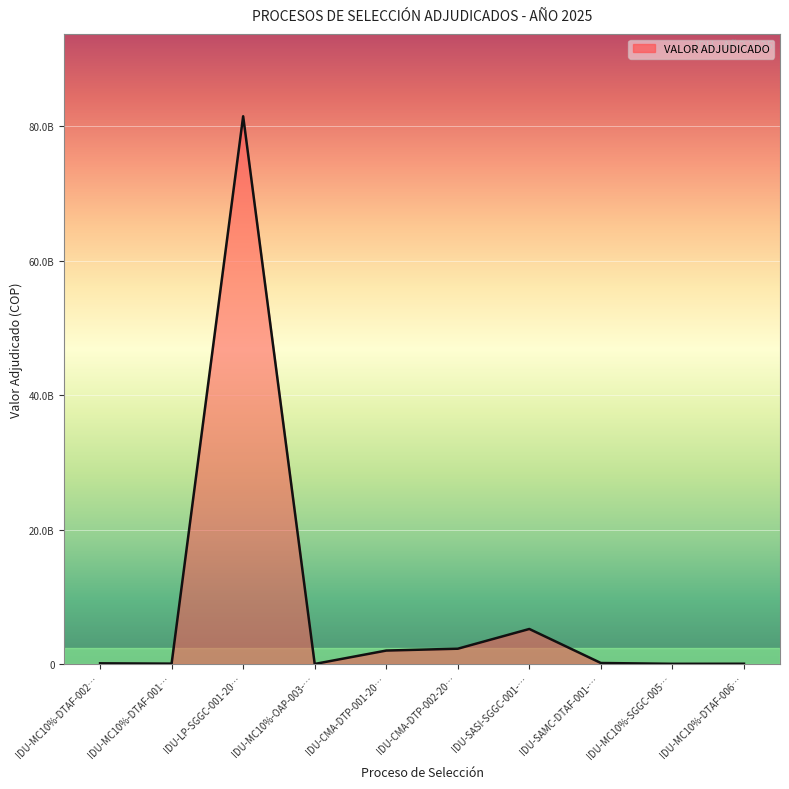

Is this an area chart (filled region under the line)?

Yes